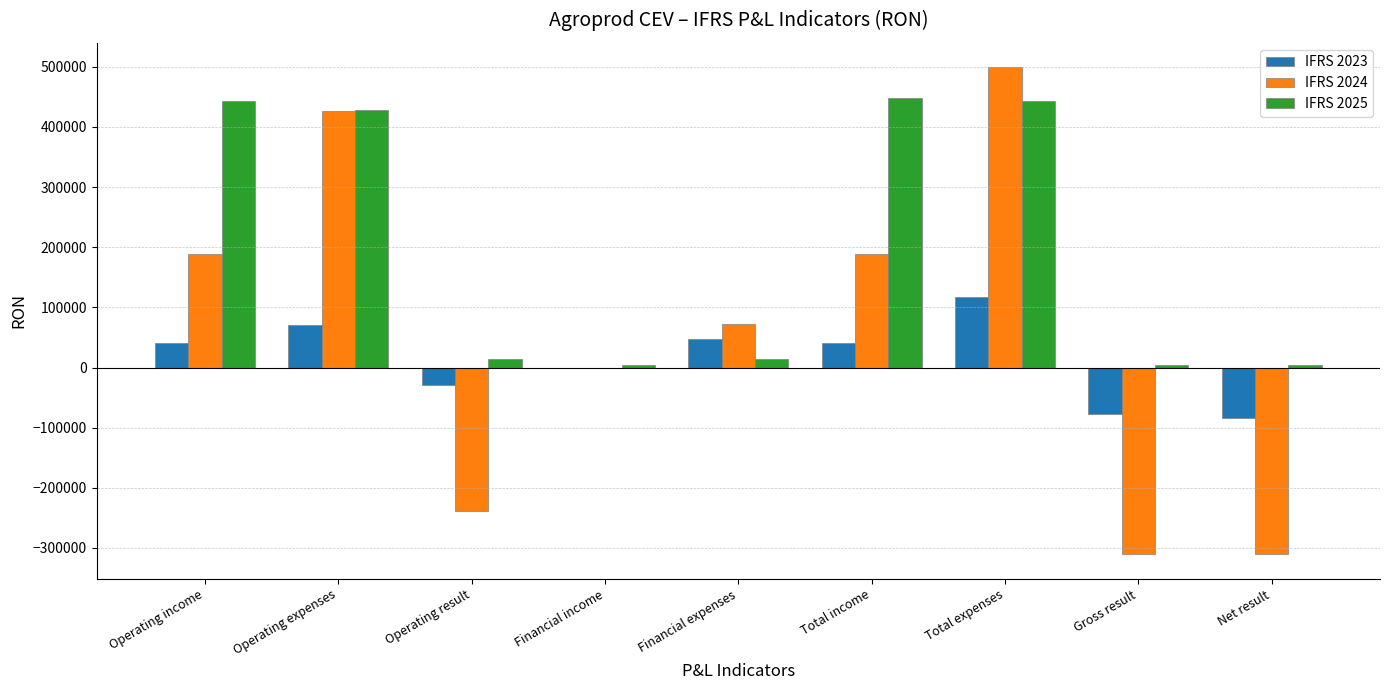

True or false: IFRS 2024 has a value of 188531 at Operating income.

True